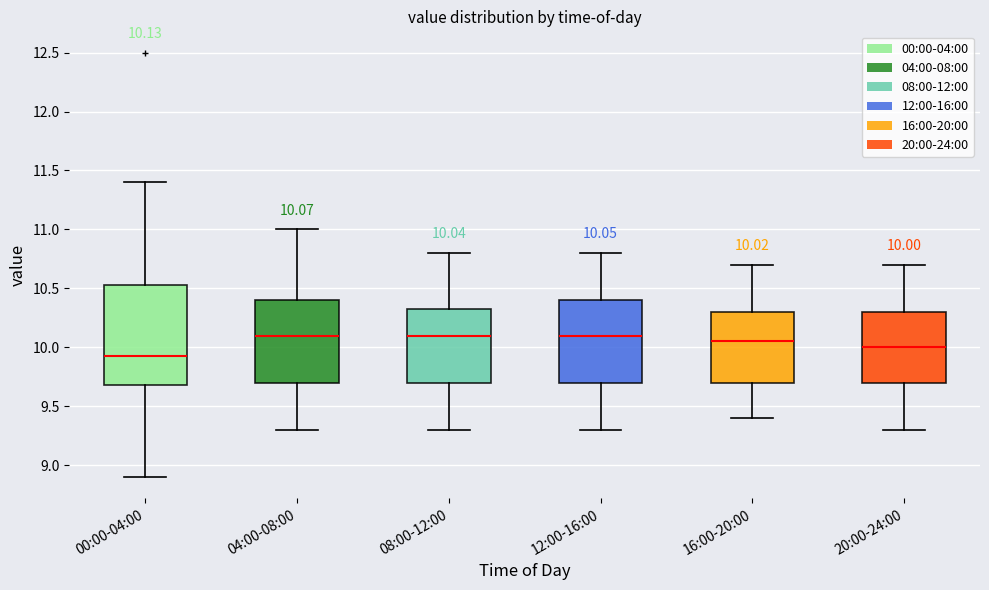

Which box has the lowest median line?

00:00-04:00